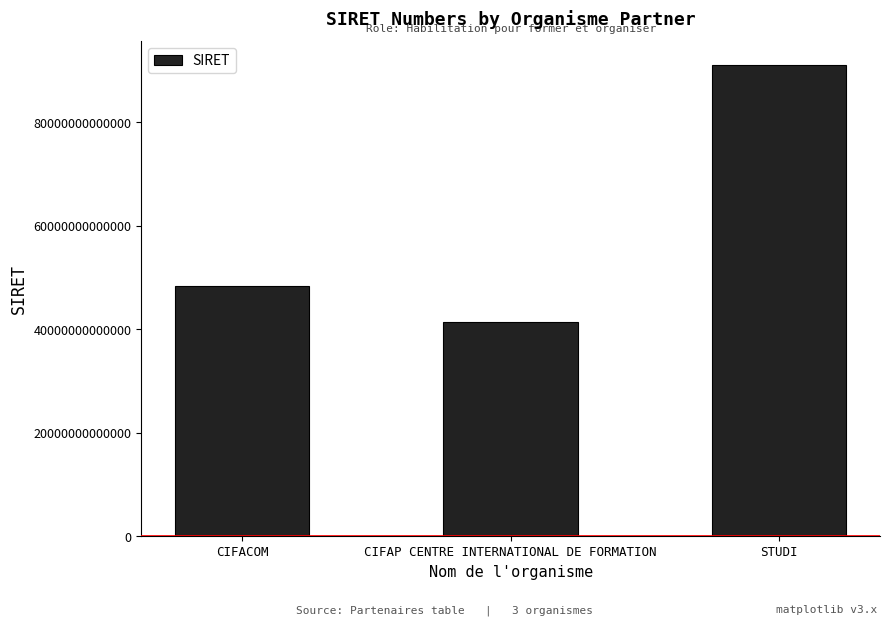

Which label corresponds to the largest value in the chart?

STUDI